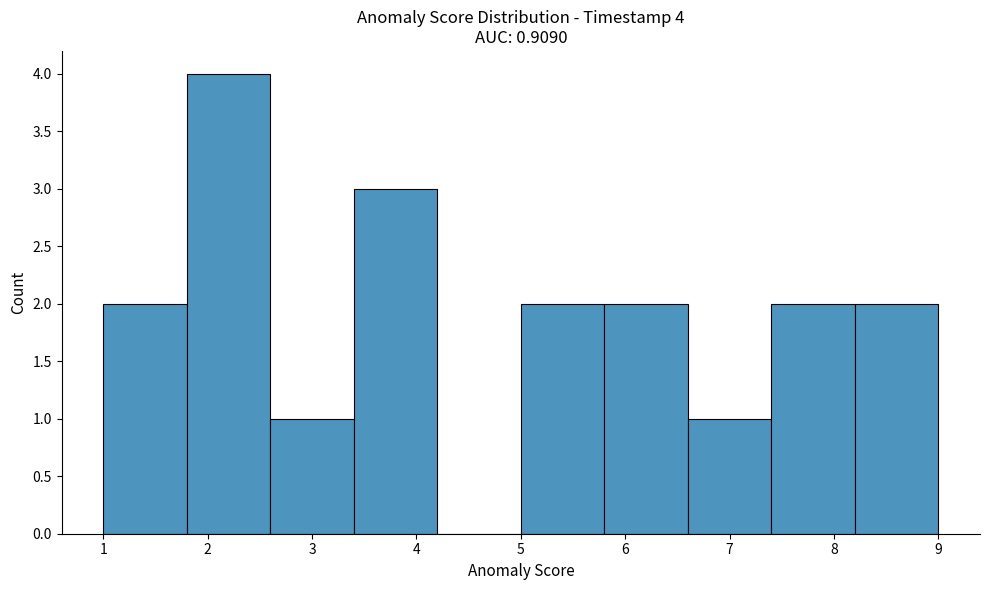

Over which range of the x-axis is the bar tallest?

1.8 to 2.6